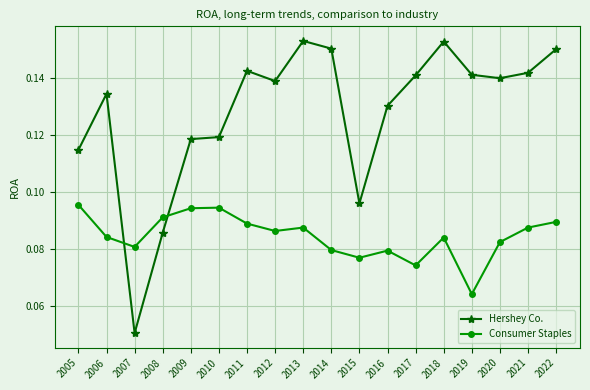

Which series has the largest total across all categories?

Hershey Co.